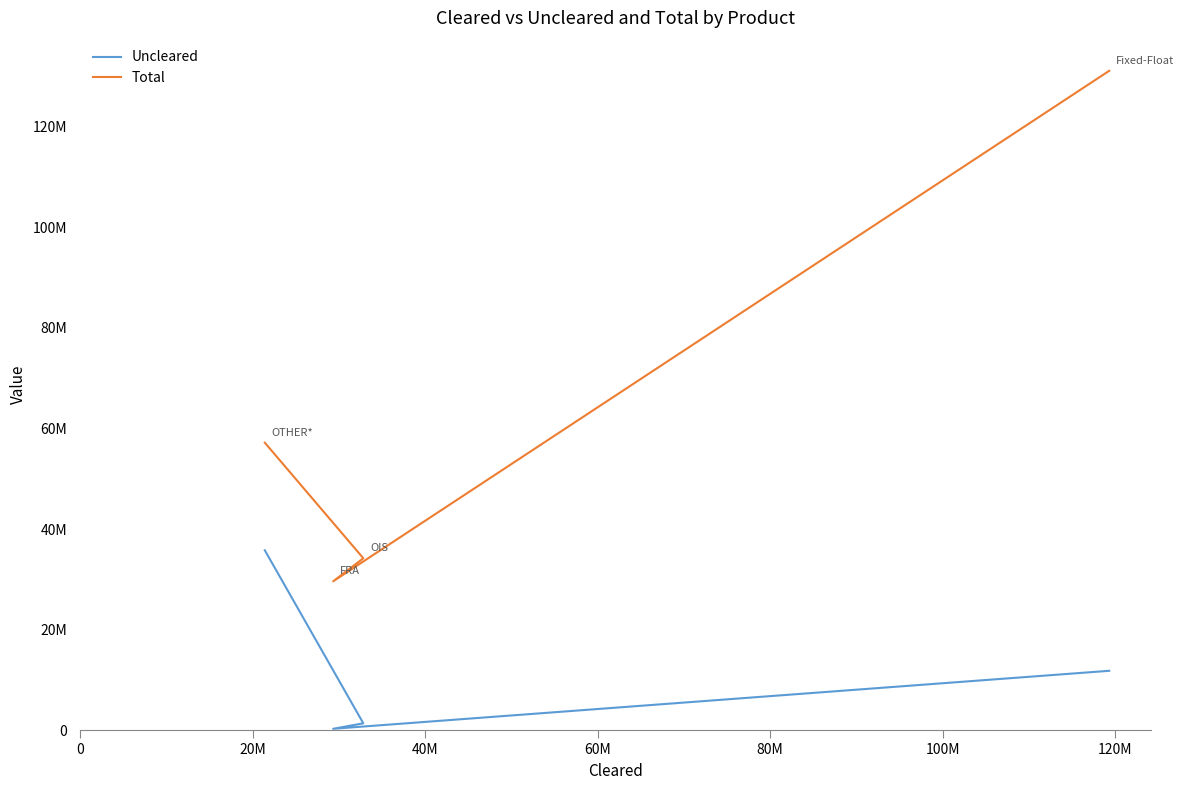

True or false: Total and Uncleared intersect in this chart.

False